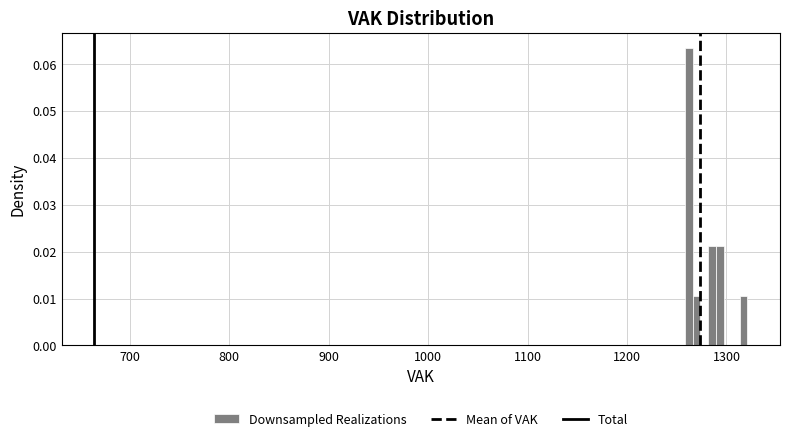

Read against the x-axis, roughly where is the centre of the tallest bar?

1260